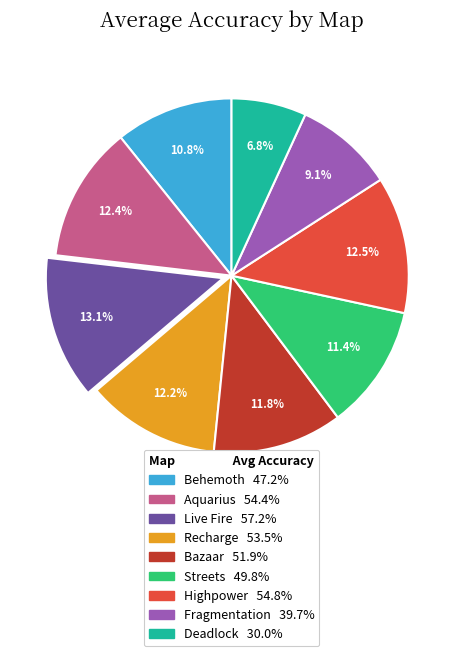

To the nearest percent, what percentage of the pie is Behemoth?

11%